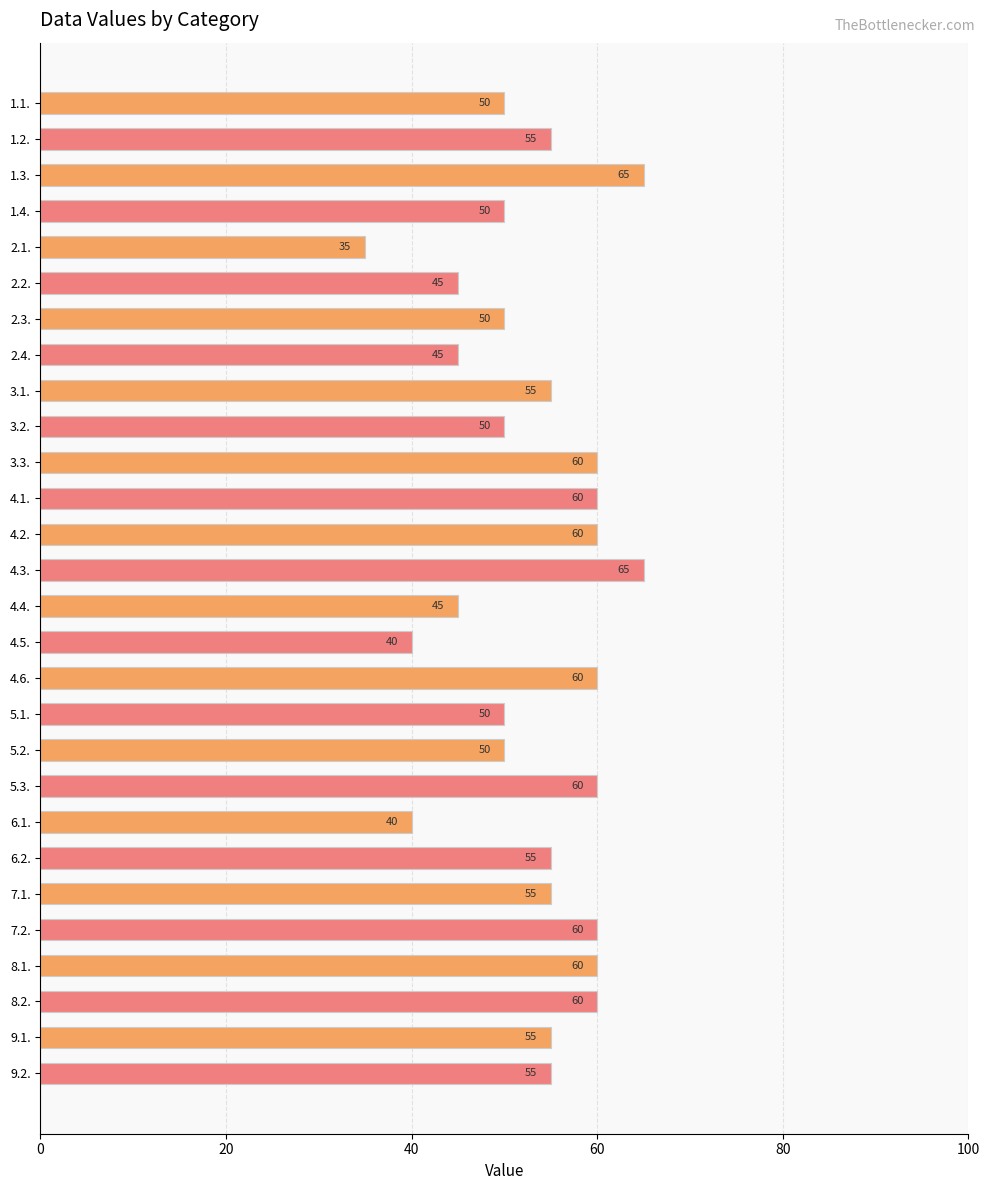

How many bars are there in total?

28